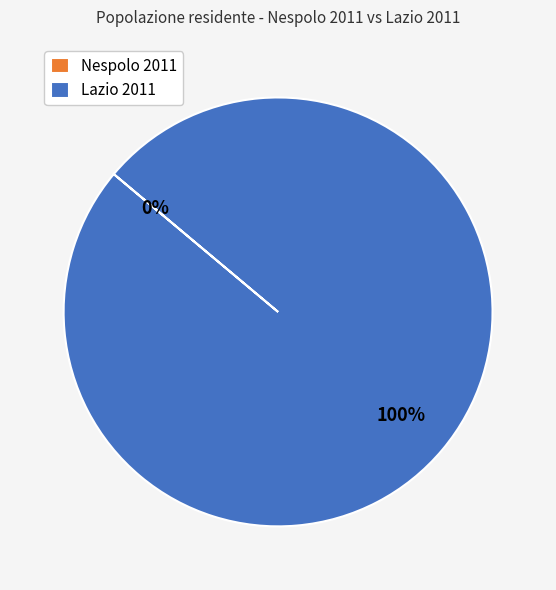

The Lazio 2011 slice represents 100% of the pie. True or false?

True